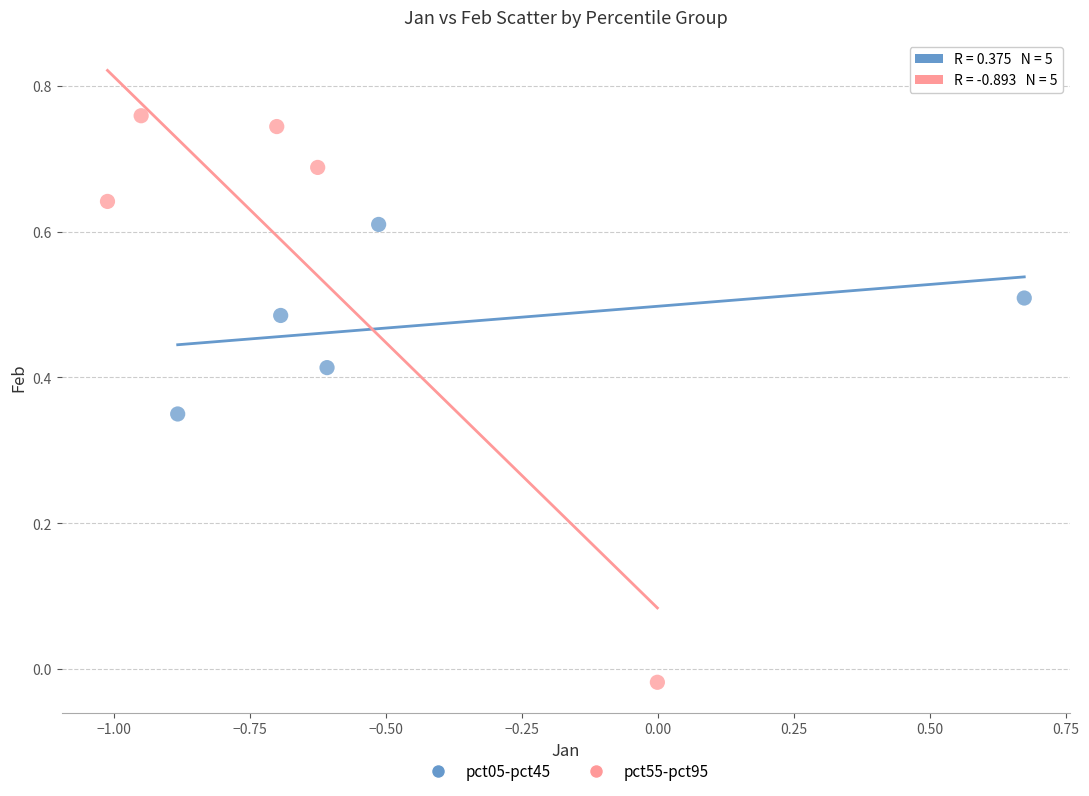

Which series contains the lowest Y value?

pct55-pct95